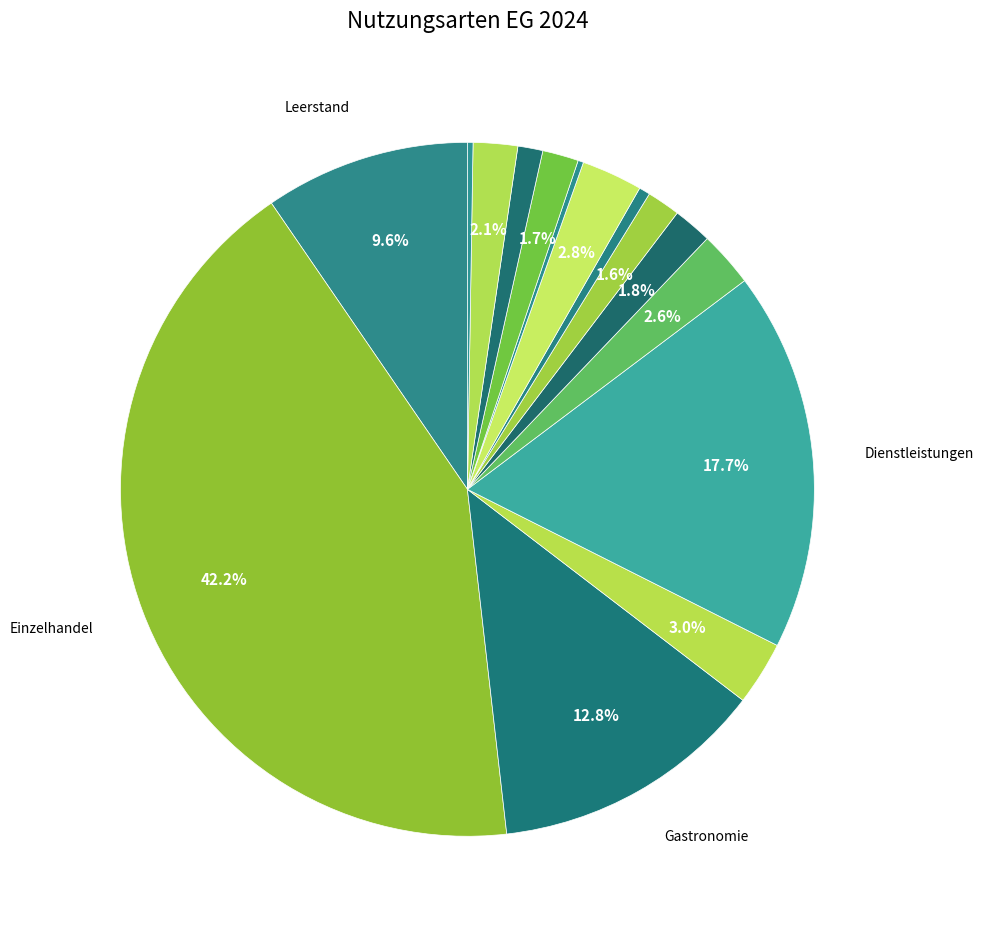

Does any single category account for the majority?

No